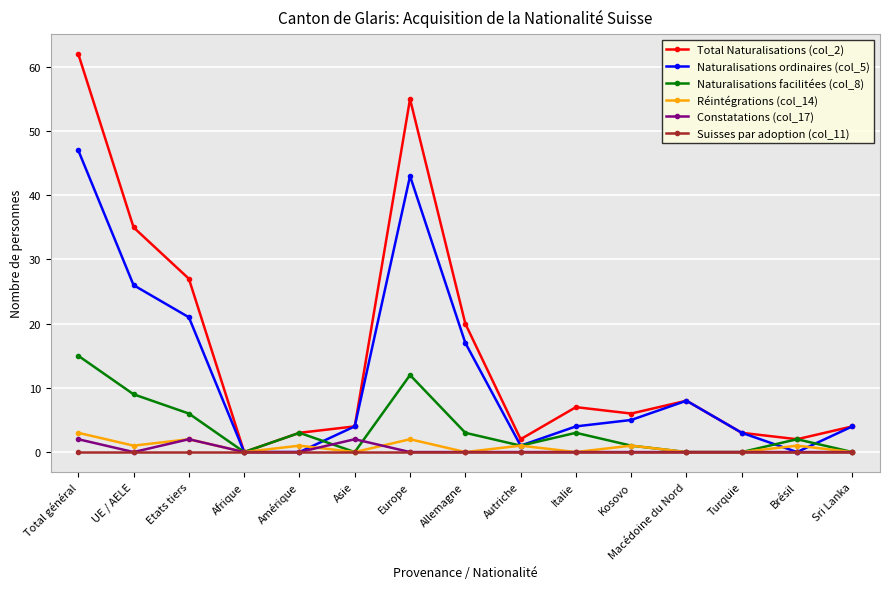

Which series has the largest total across all categories?

Total Naturalisations (col_2)